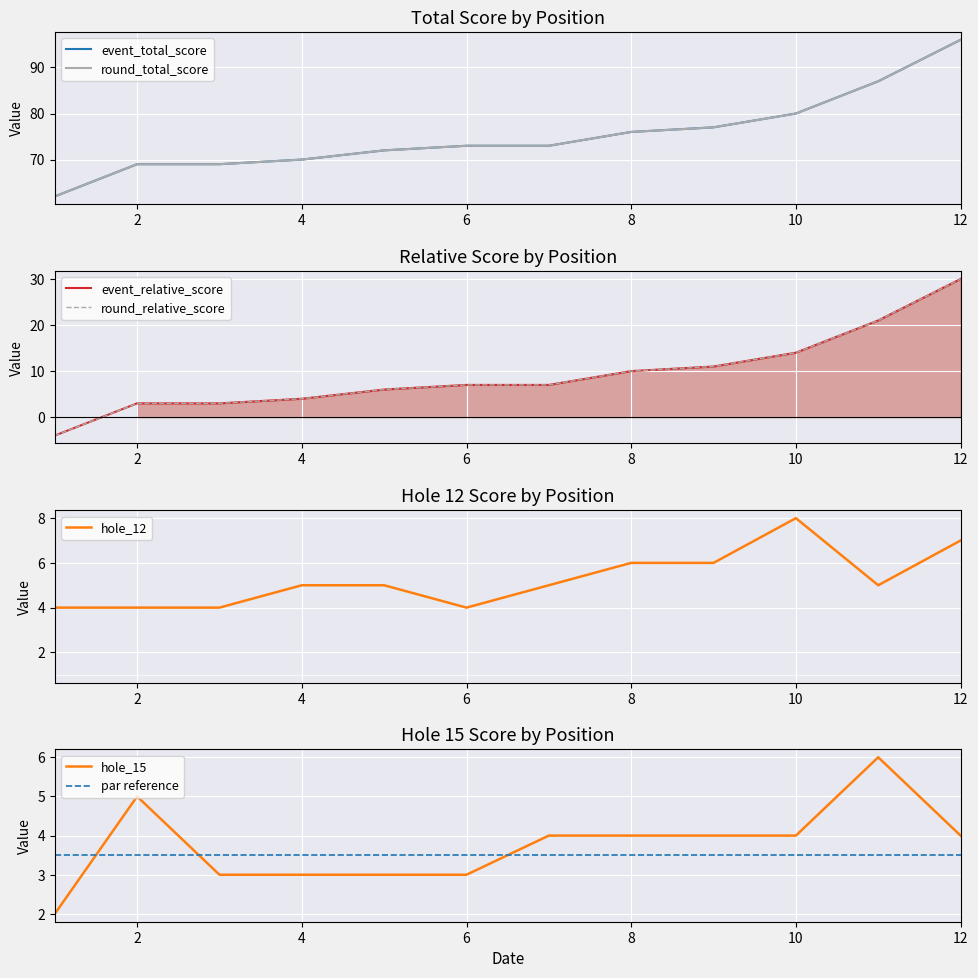

What is the difference between the second highest and minimum values in the round_relative_score series?

25